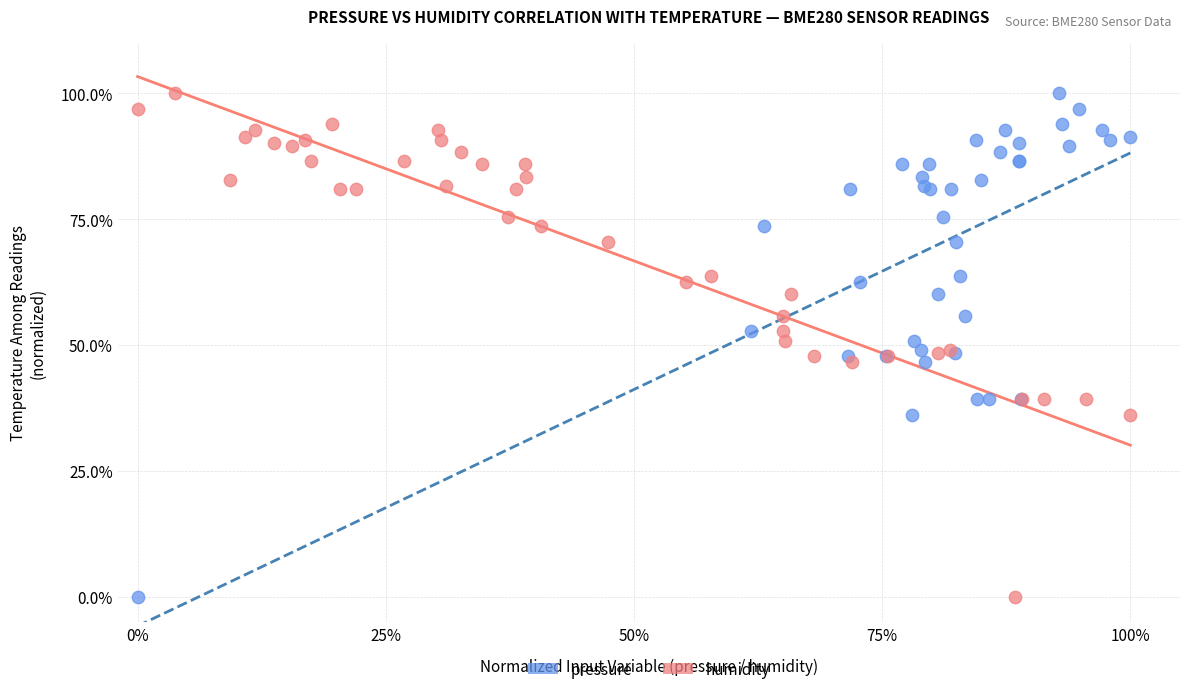

What are all the series names shown in the legend?

pressure, humidity